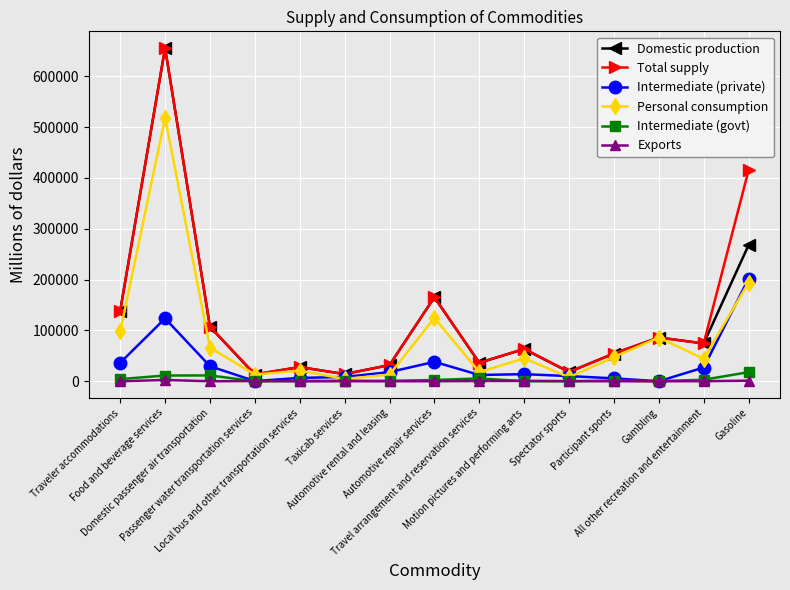

Which category has the highest value in the Total supply series?

Food and beverage services